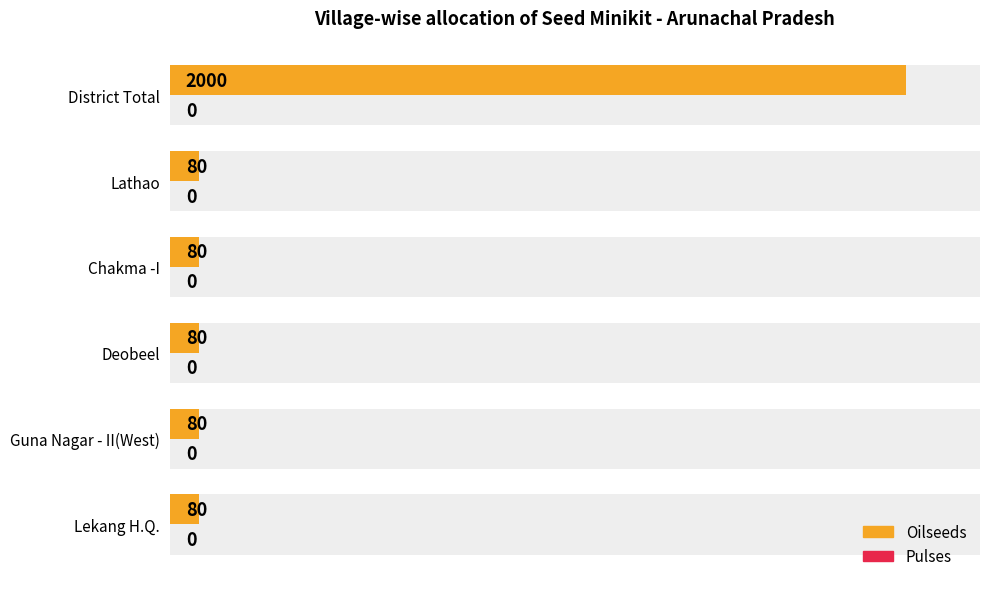

Which series has the largest range (max minus min)?

Oilseeds